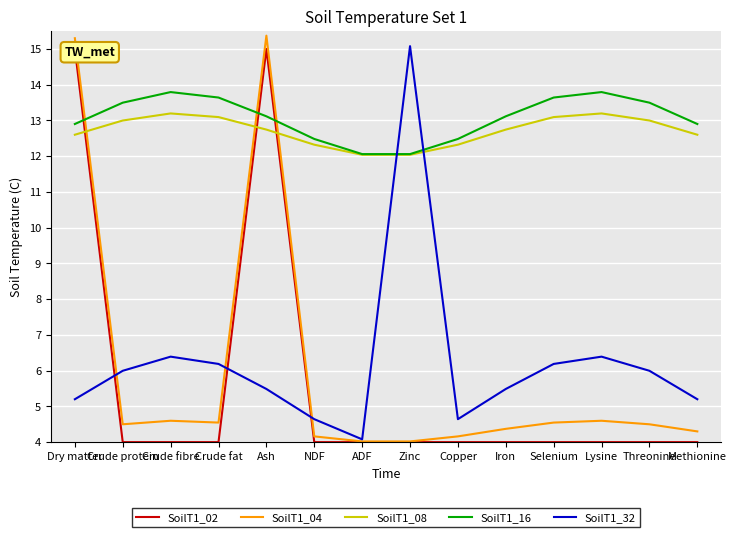

The value of SoilT1_16 at Methionine is 2.9. True or false?

False